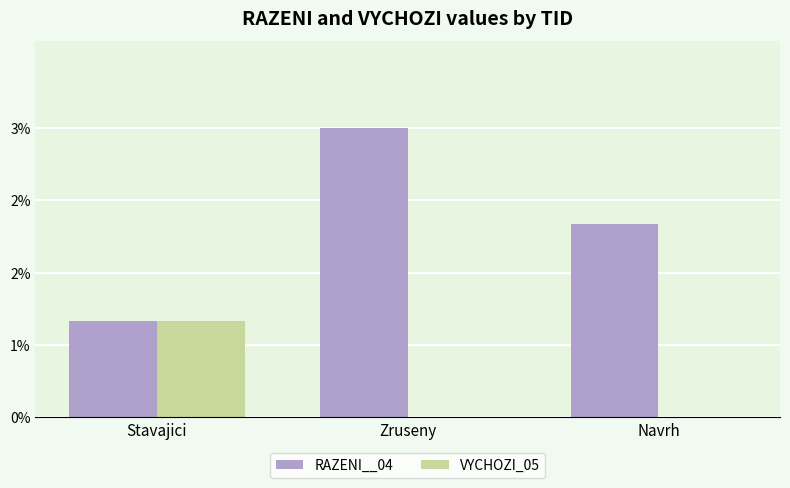

What is the highest value of the RAZENI__04 series?

3